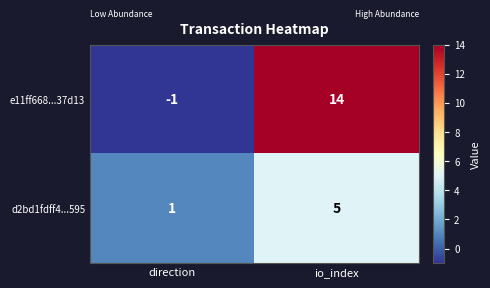

What is the spread (max minus min) of values at direction?

2